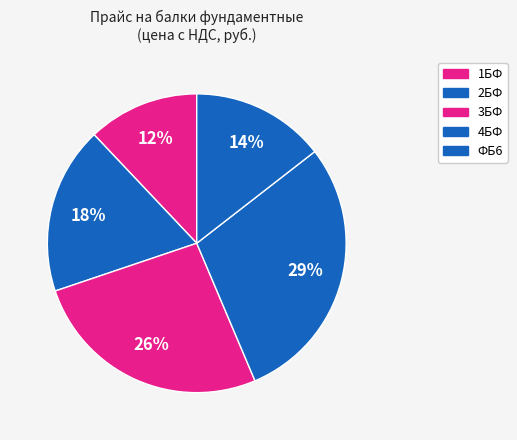

Does any single category account for the majority?

No